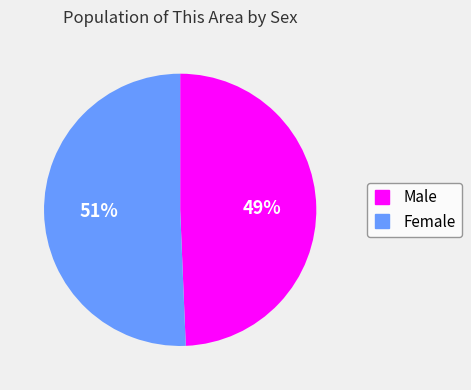

Rank the categories by value from lowest to highest.

Male, Female